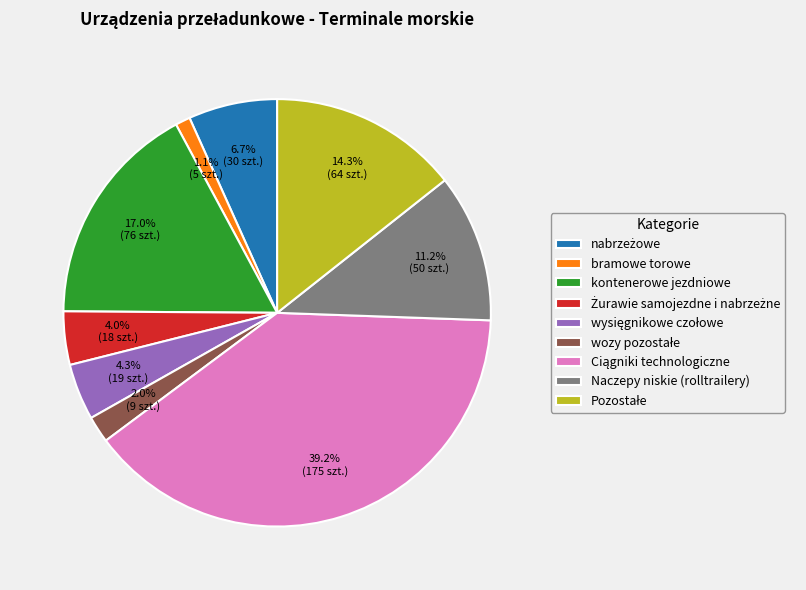

Is kontenerowe jezdniowe the majority of the pie?

No